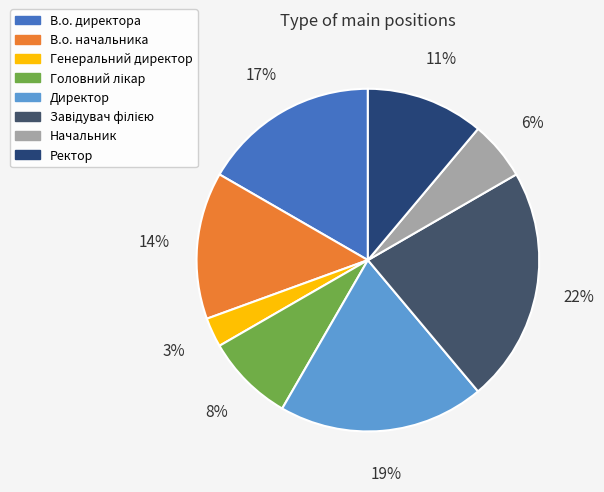

Is Ректор the majority of the pie?

No